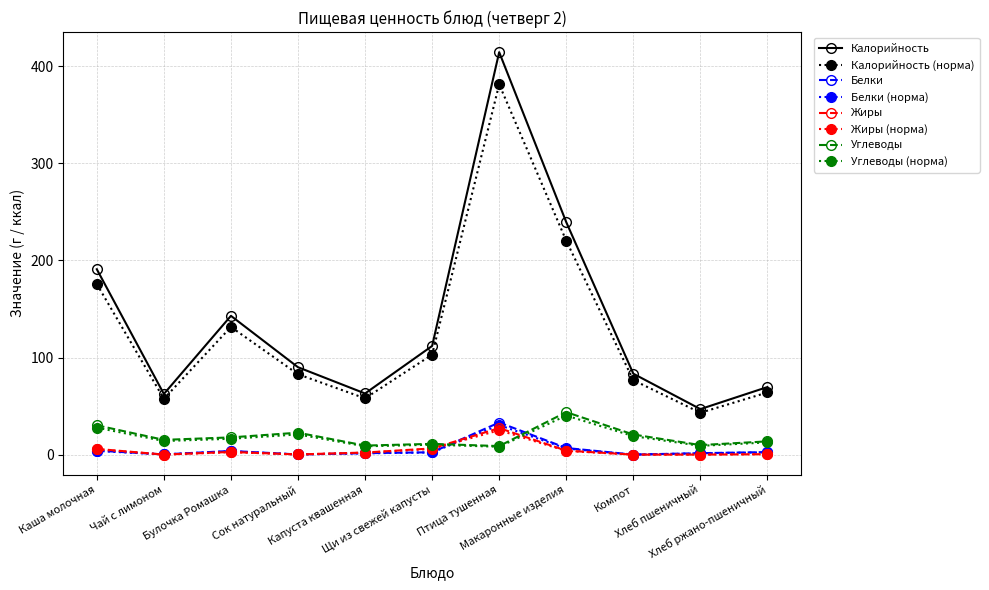

True or false: Жиры and Углеводы (норма) intersect in this chart.

True